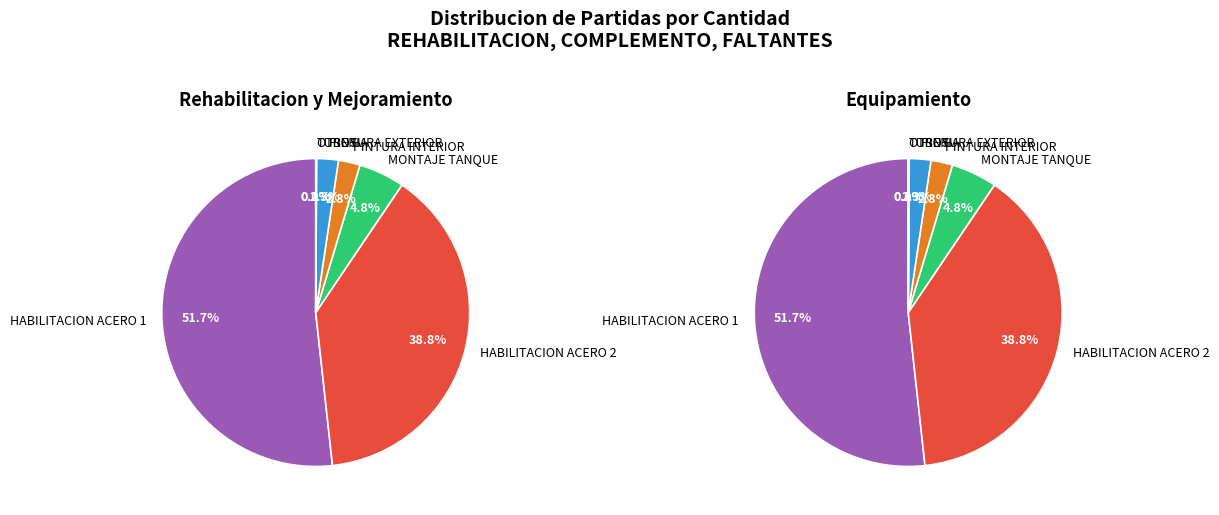

What is the smallest slice in the pie chart?

ACOMETIDA HIDRAULICA